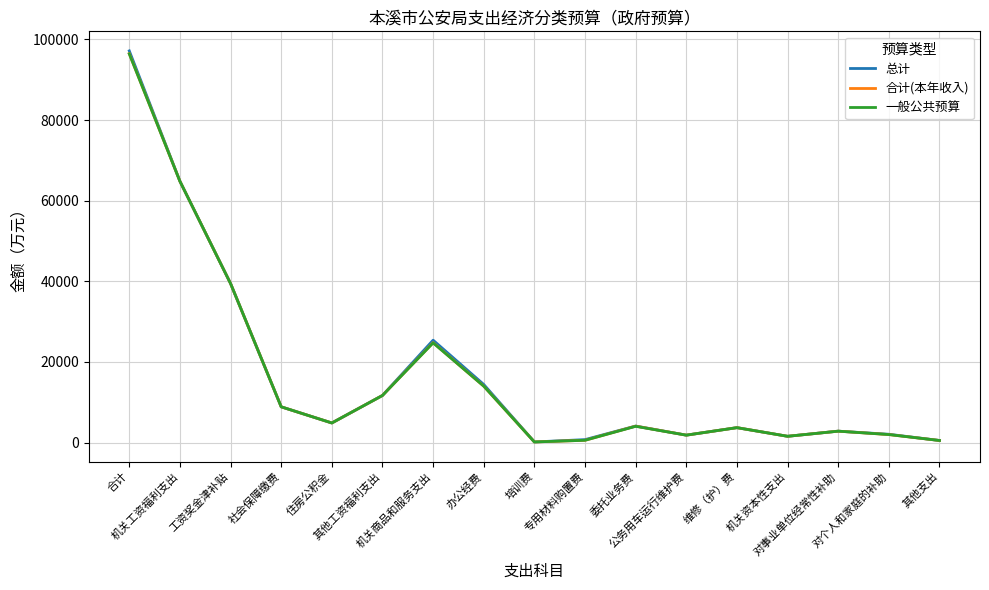

What is the average value of the 总计 series?

16701.2